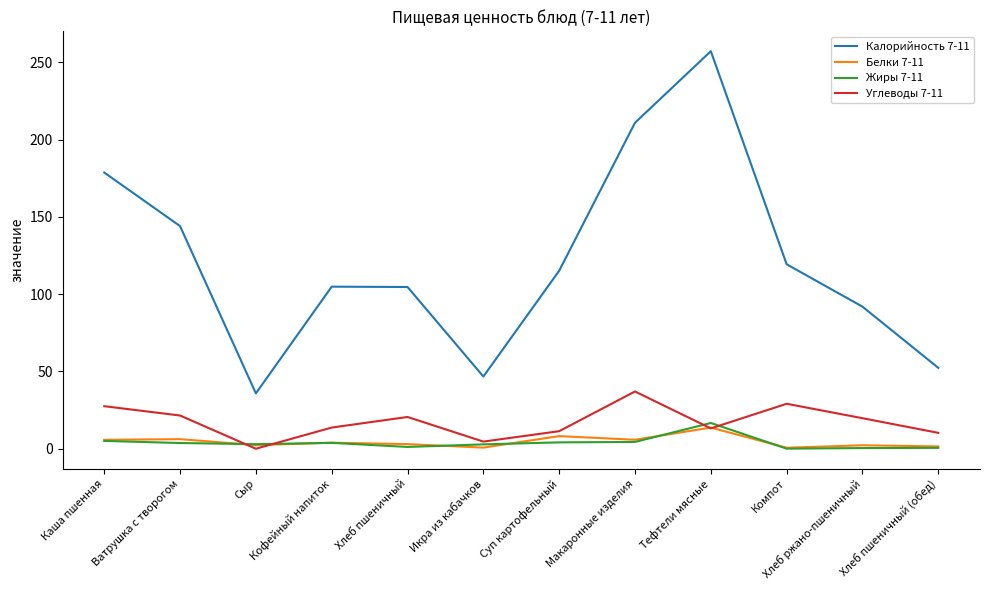

Which series has the widest spread of values?

Калорийность 7-11